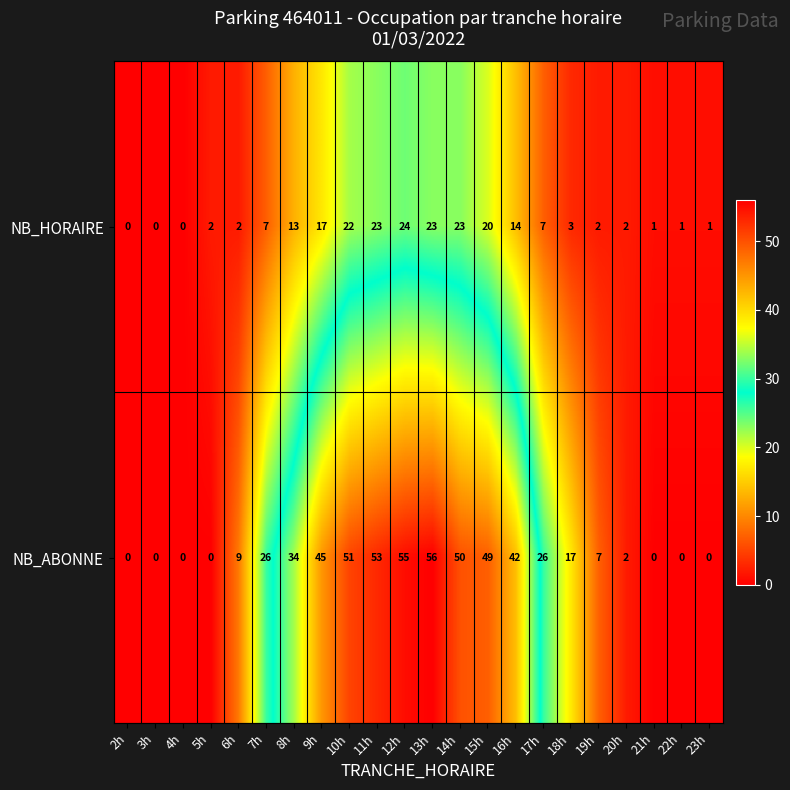

What is the sum of all NB_HORAIRE values?

207